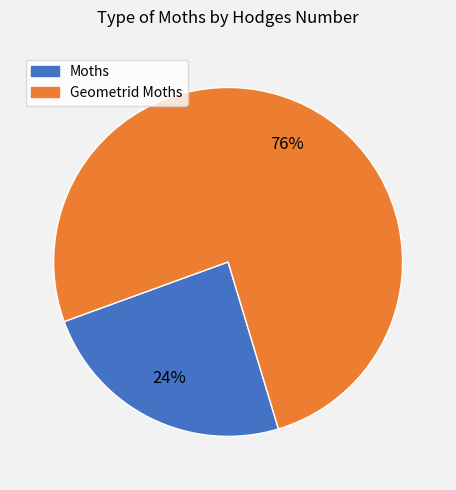

How many slices are in this pie chart?

2